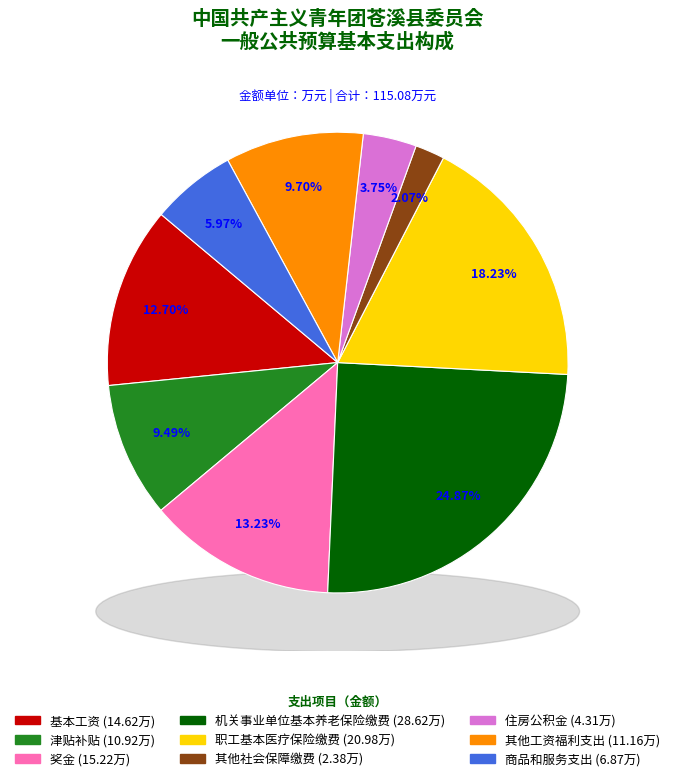

Rank the categories by value from highest to lowest.

机关事业单位基本养老保险缴费, 职工基本医疗保险缴费, 奖金, 基本工资, 其他工资福利支出, 津贴补贴, 商品和服务支出, 住房公积金, 其他社会保障缴费